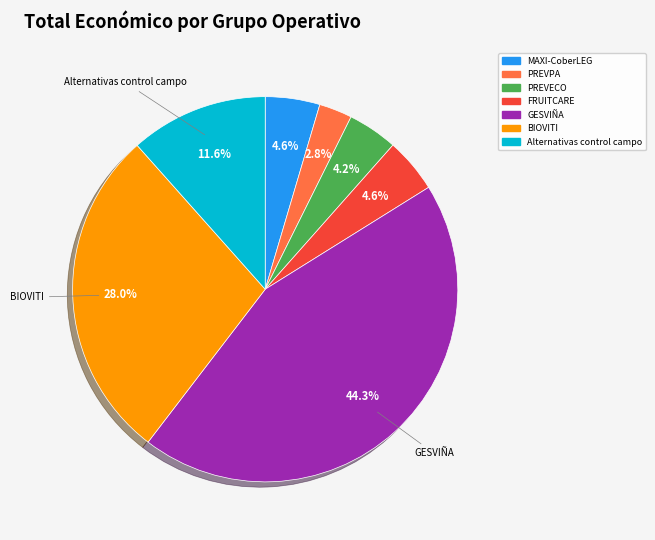

Is it true that GESVIÑA is 56% of the pie?

False